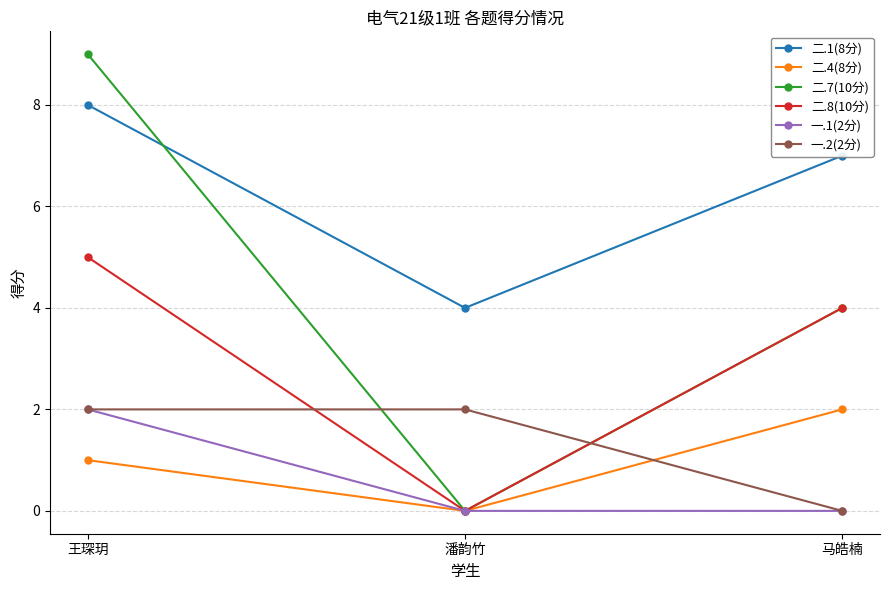

Count the number of categories in the chart.

3